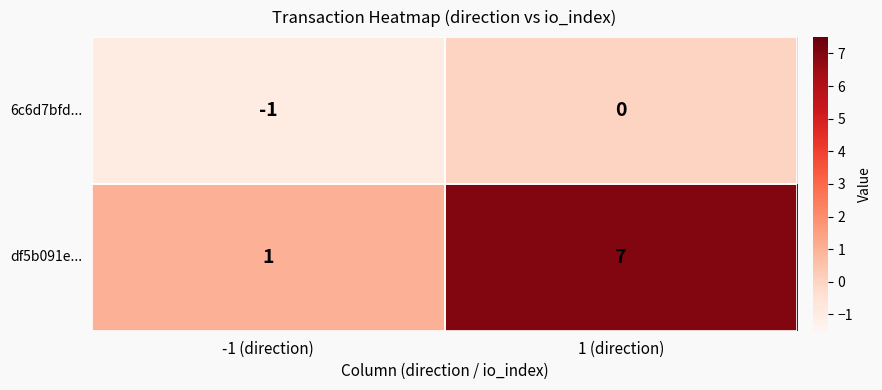

The value of df5b091e... at -1 (direction) is 1. True or false?

True